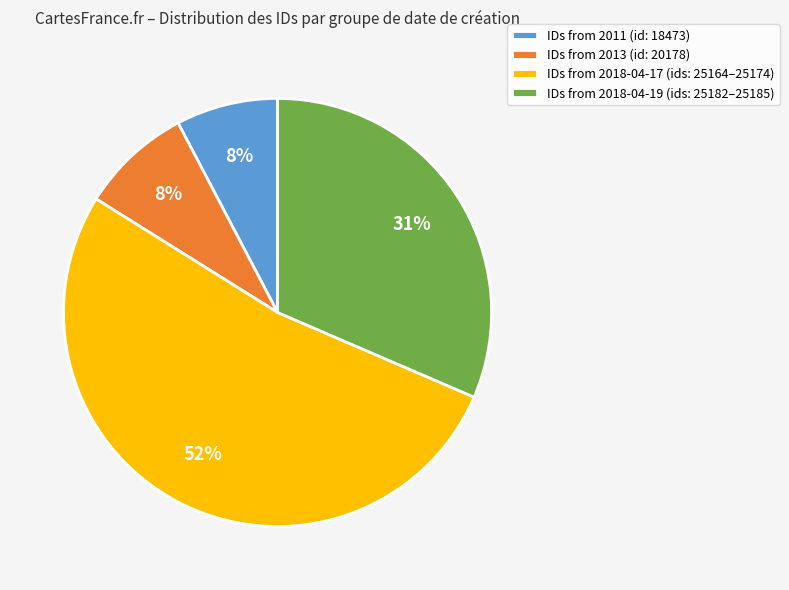

True or false: IDs from 2011 (id: 18473) accounts for 8% of the total.

True